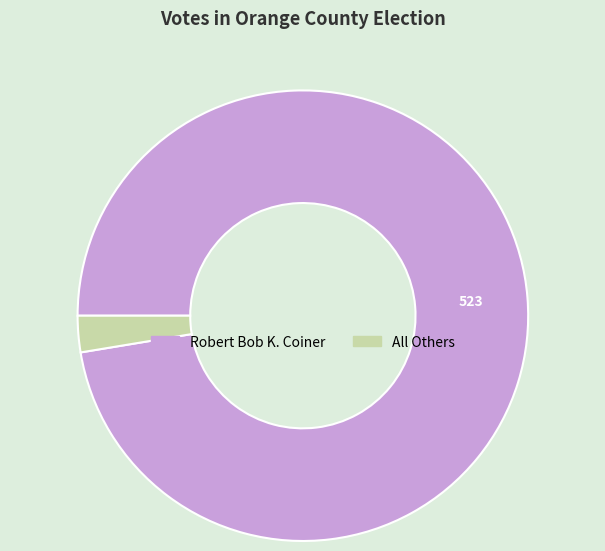

Which slice is the smallest?

All Others